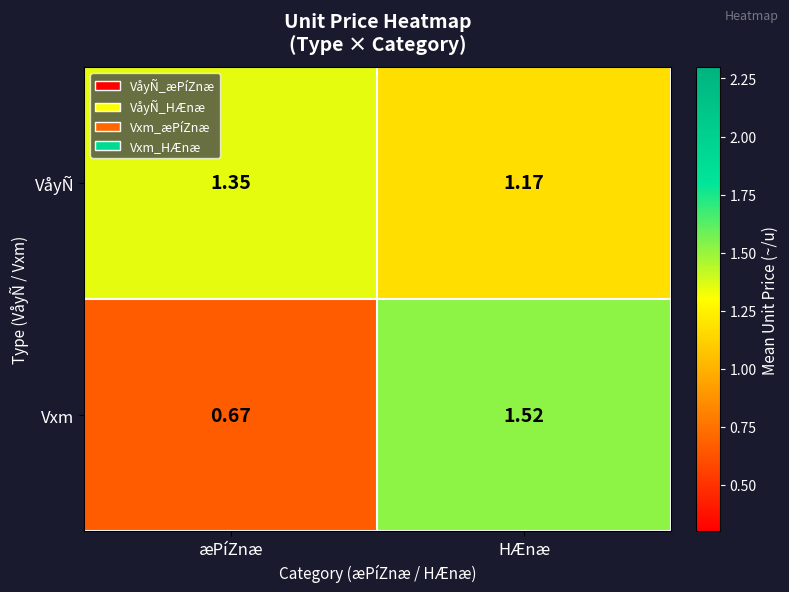

Where is VåyÑ nearest to the value 1?

HÆnæ